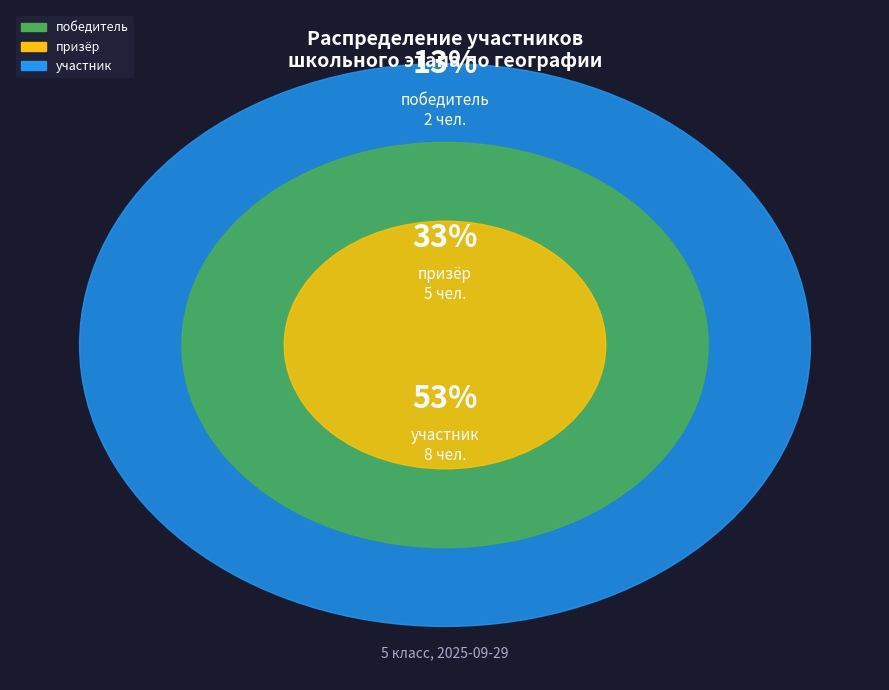

Rank the categories by value from highest to lowest.

участник, призёр, победитель